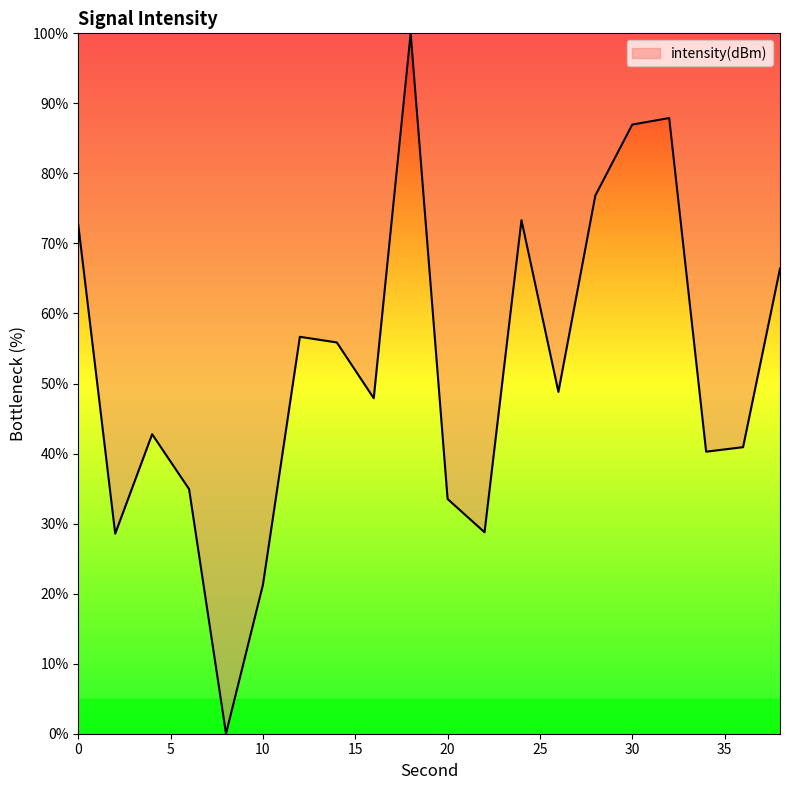

What is the maximum value shown in the chart?

100.0